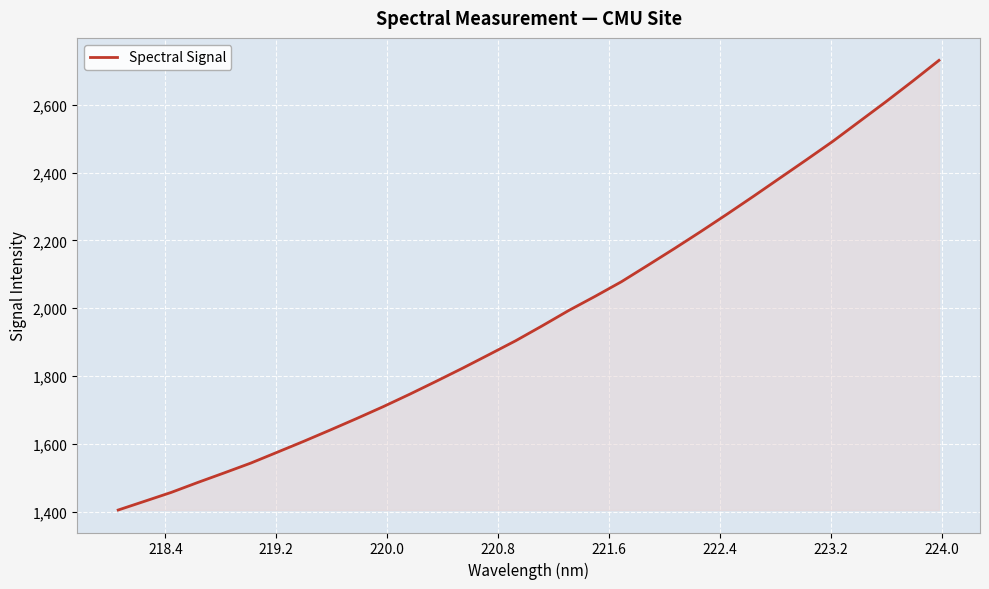

What is the smallest value displayed?

1405.1